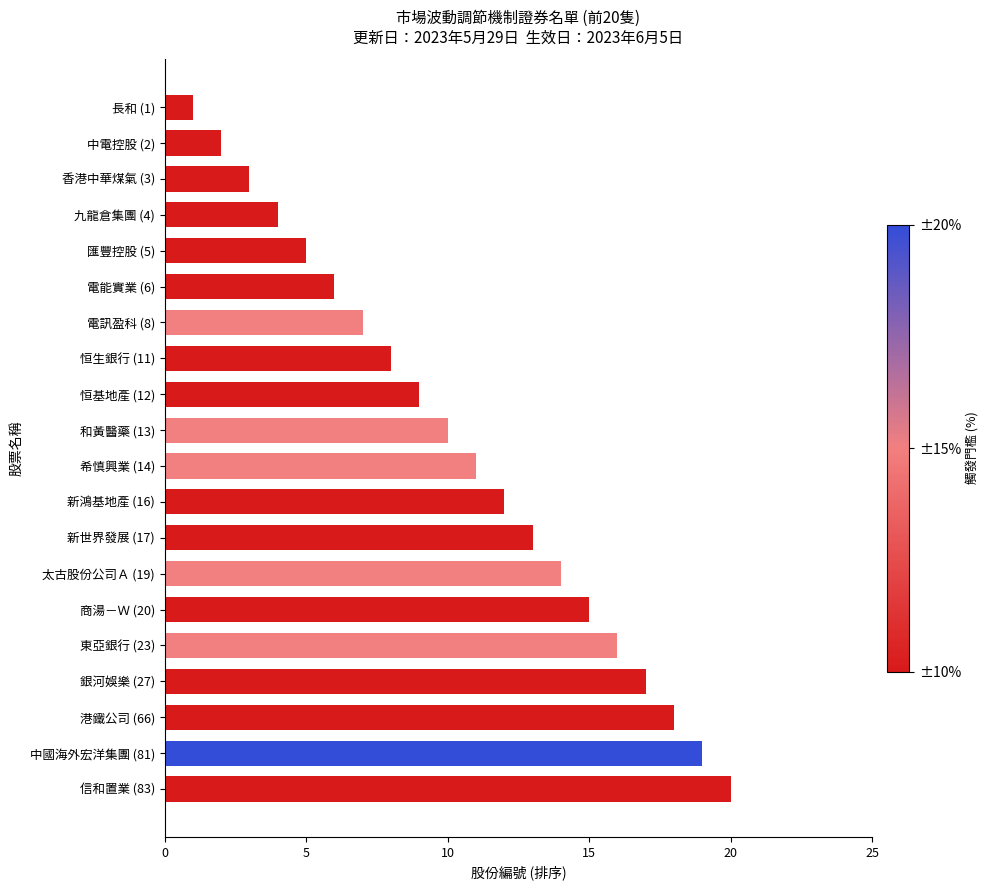

What is the difference between the second highest and minimum values?

18